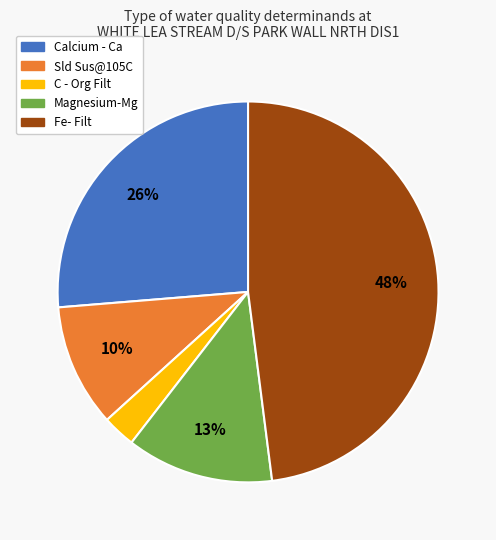

Which slice is the smallest?

C - Org Filt